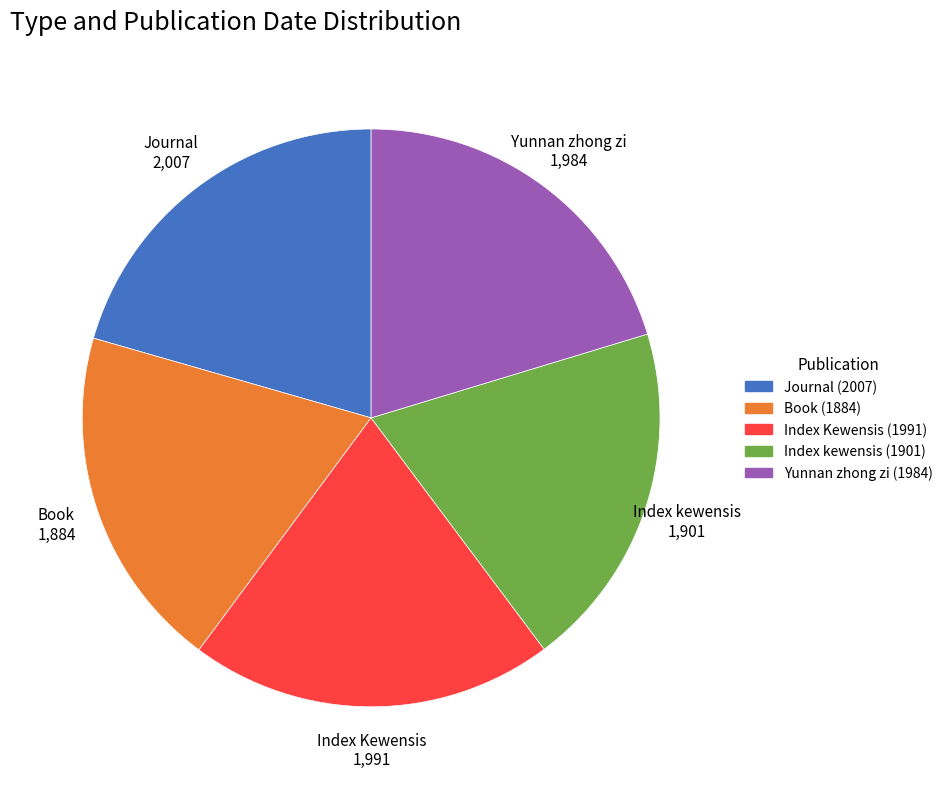

Is Journal (2007) the majority of the pie?

No